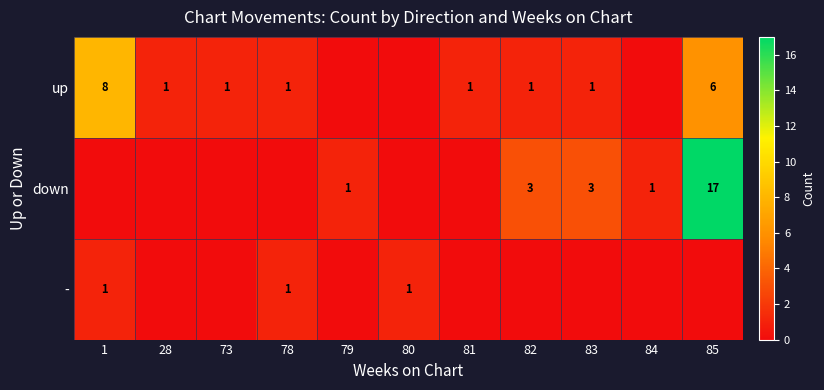

The up series shows 8 at 1. True or false?

True